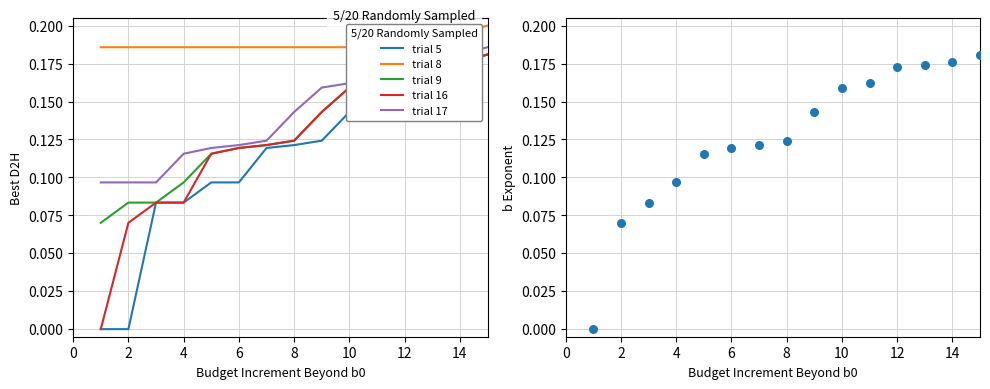

Which series contains the lowest Y value?

trial 5